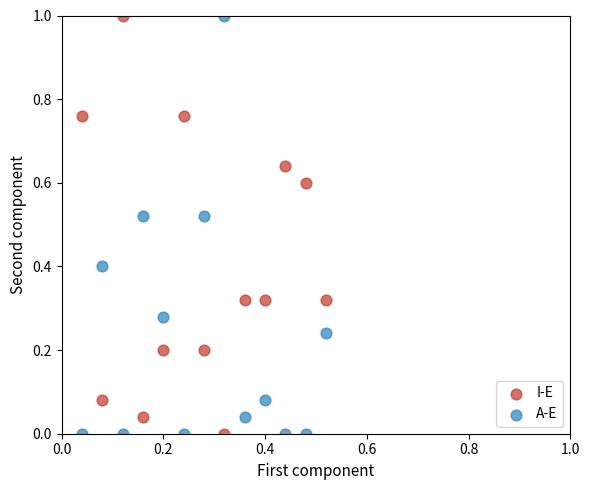

What are all the series names shown in the legend?

I-E, A-E